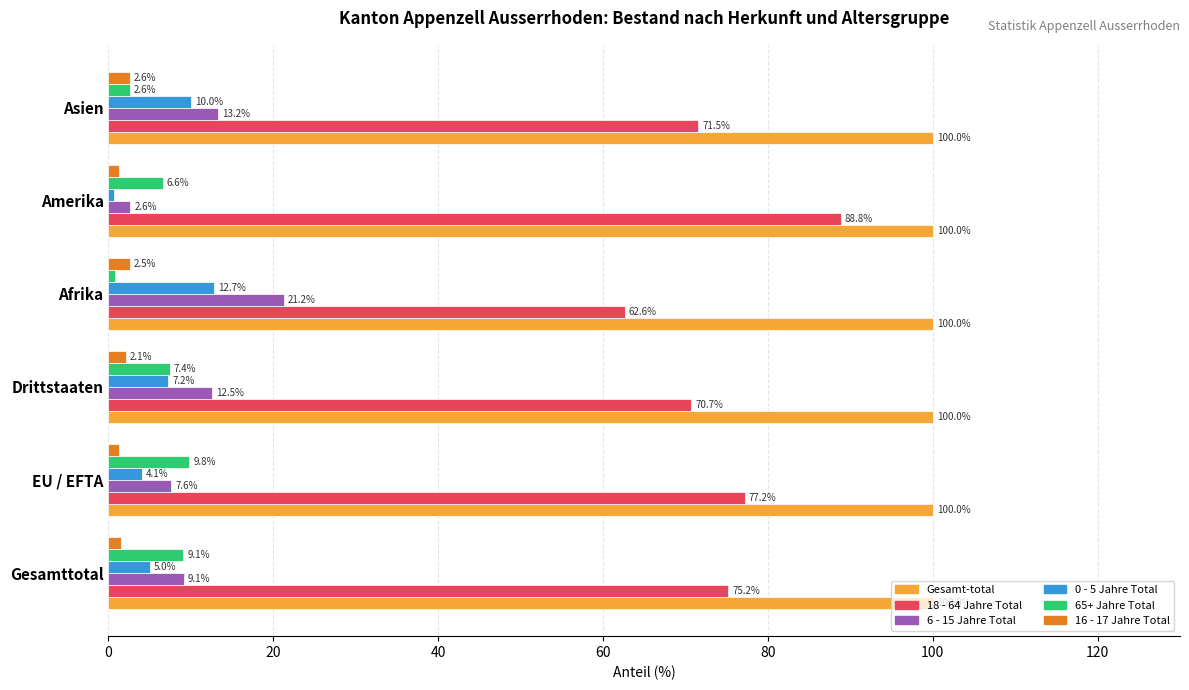

What is the average value of the 0 - 5 Jahre Total series?

6.6